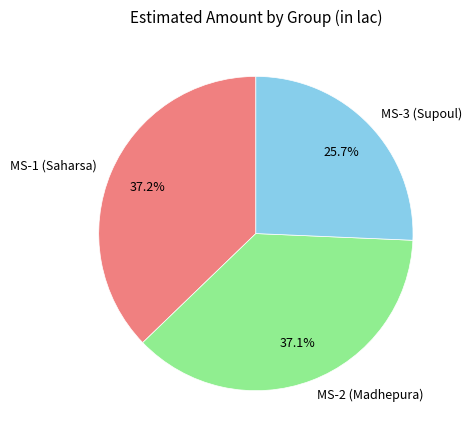

Approximately how many times larger is the value at MS-3 (Supoul) compared to MS-1 (Saharsa)?

0.7